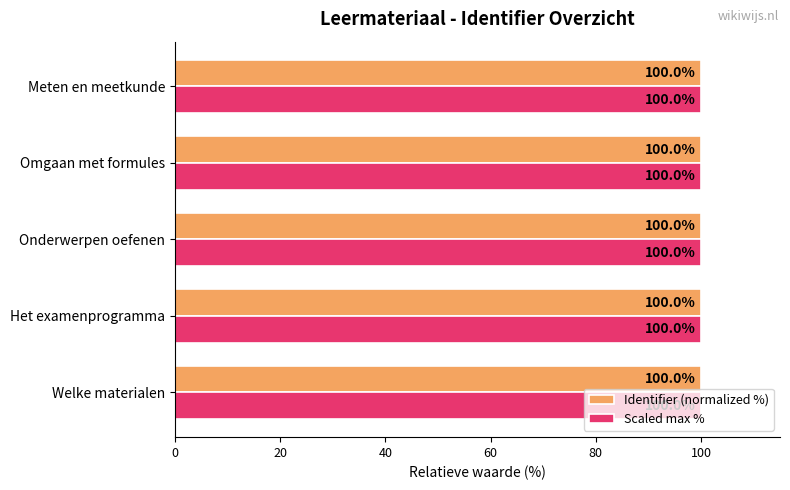

True or false: Identifier (normalized %) has a value of 41.2 at Omgaan met formules.

False